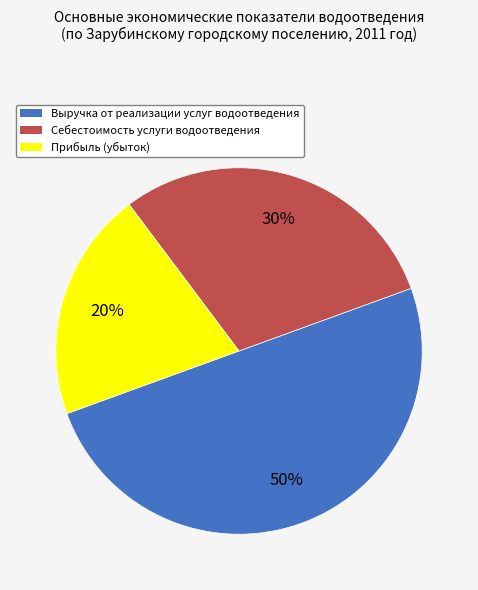

True or false: Себестоимость услуги водоотведения accounts for 39% of the total.

False